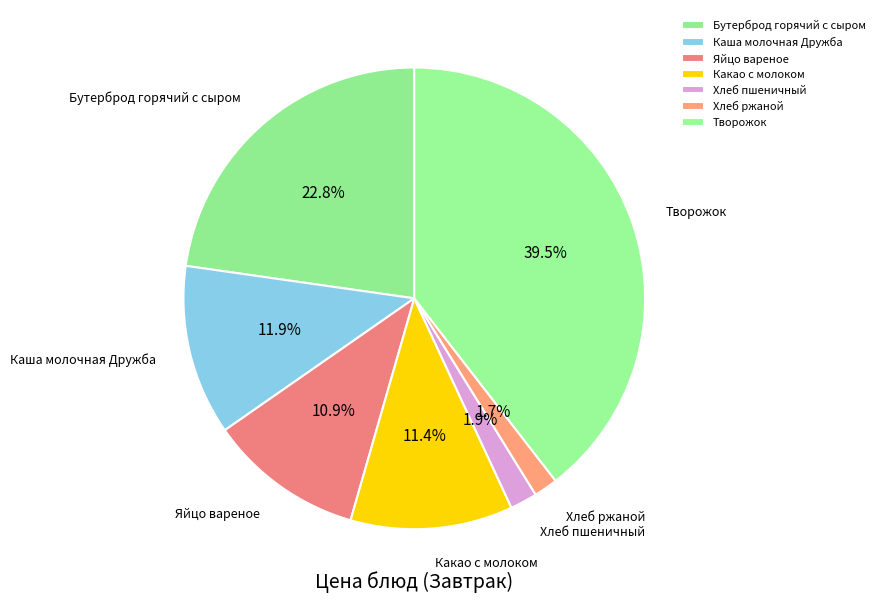

Count the number of slices in the pie.

7